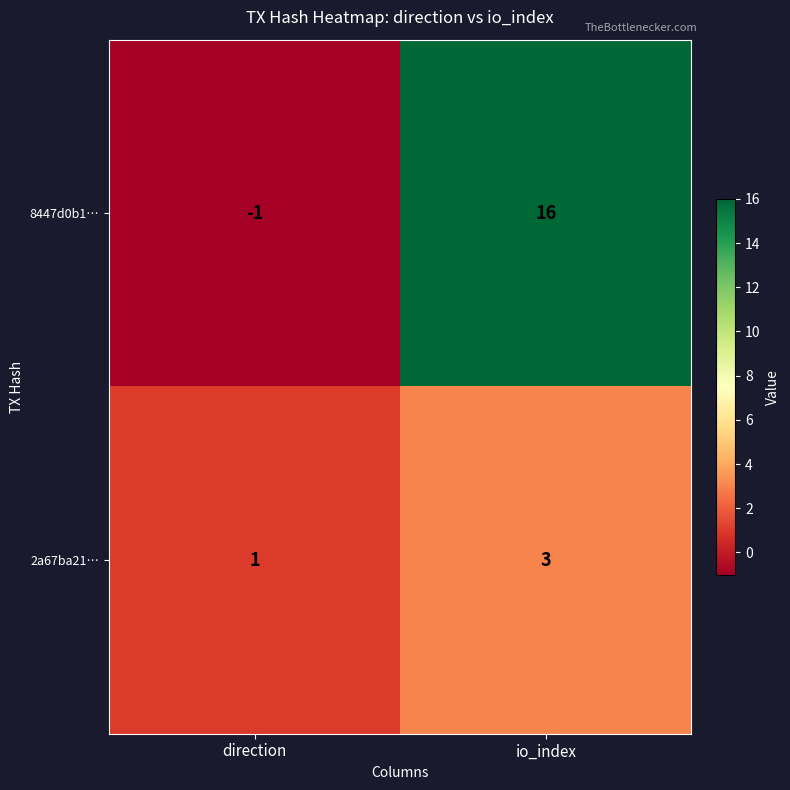

List the series in order of their overall mean, lowest first.

2a67ba21…, 8447d0b1…